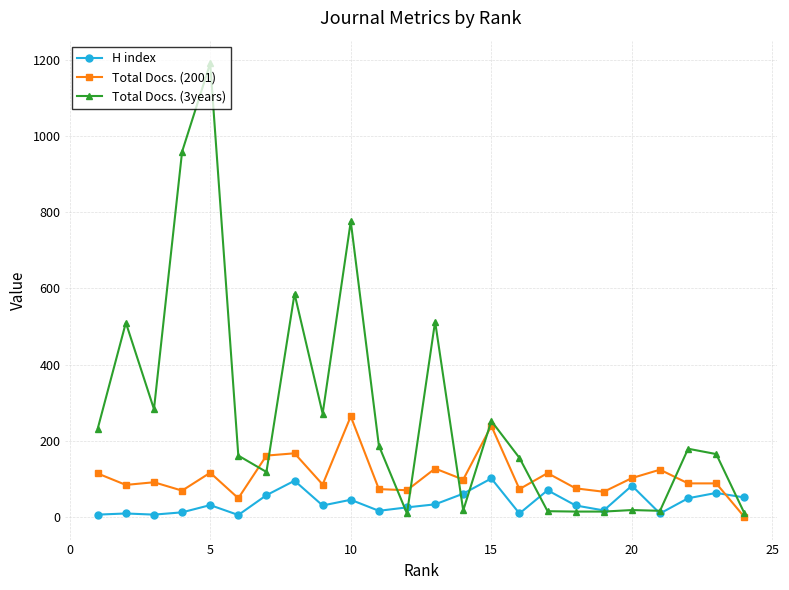

How many intersections are there between Total Docs. (3years) and H index?

7